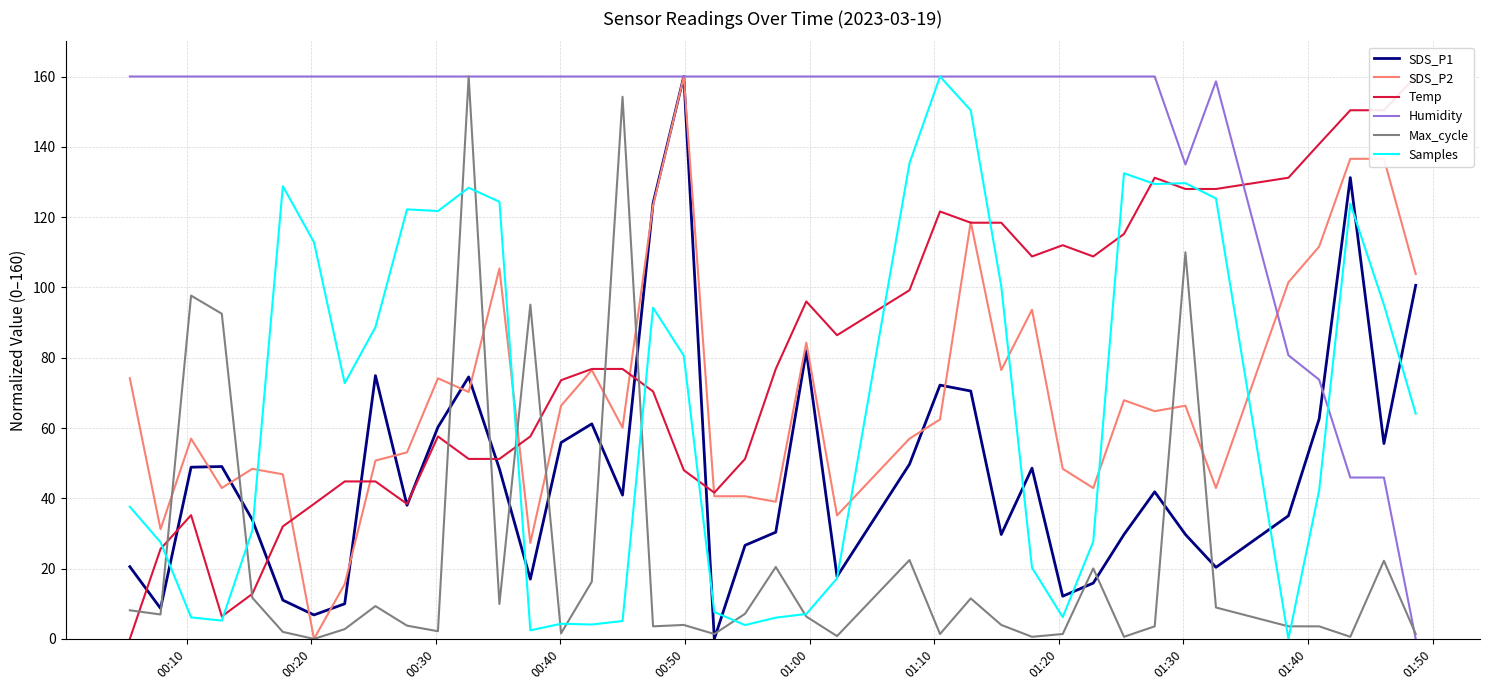

Does the chart have visible grid lines?

Yes